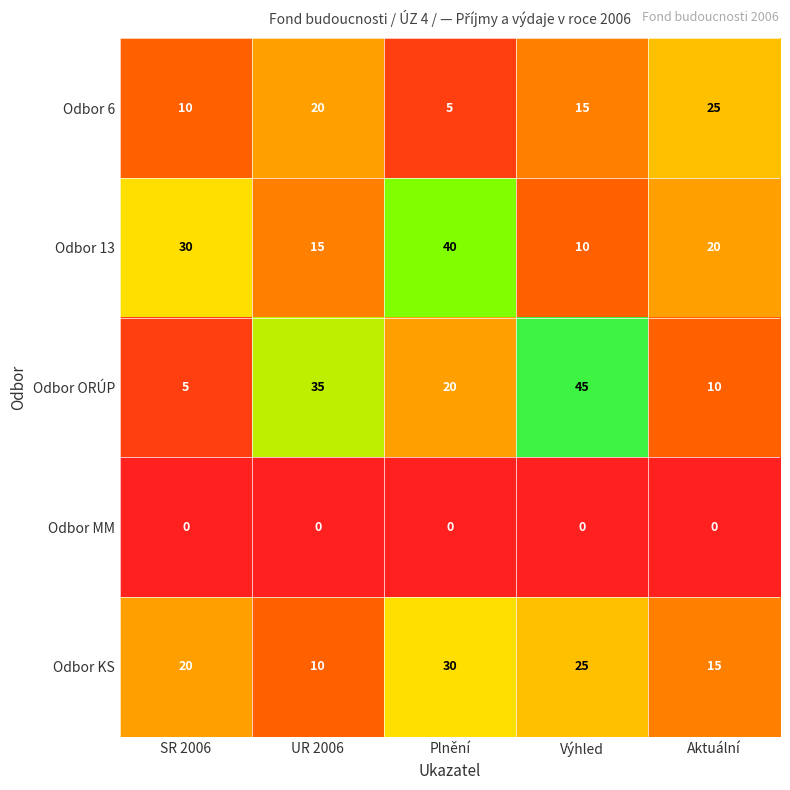

What is the sum of all Odbor 13 values?

115